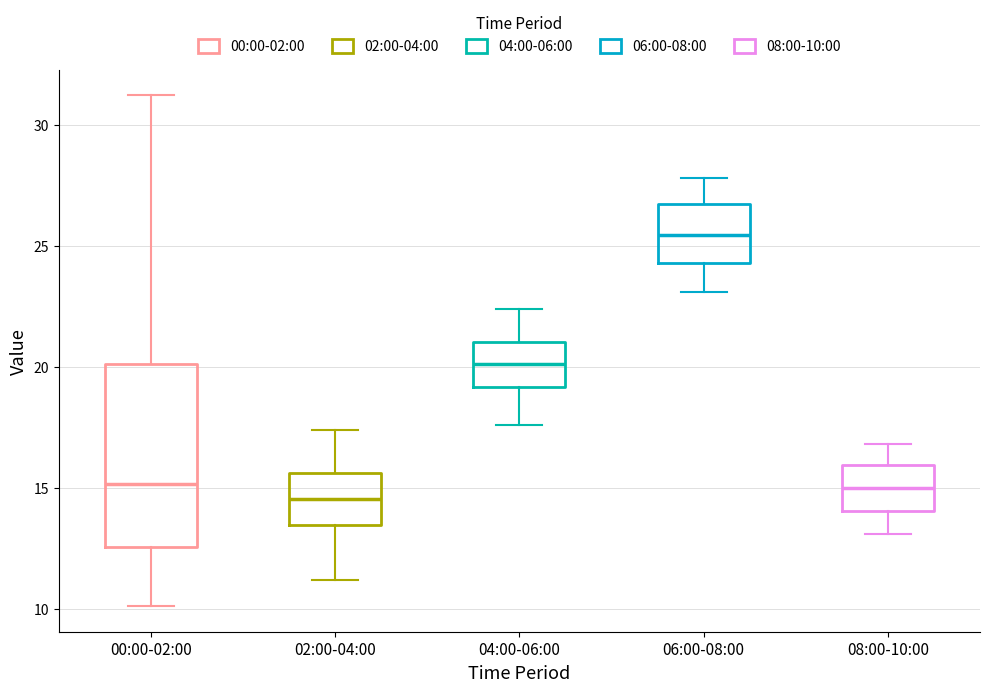

Comparing the boxes themselves (not the whiskers), which one is the tallest?

00:00-02:00